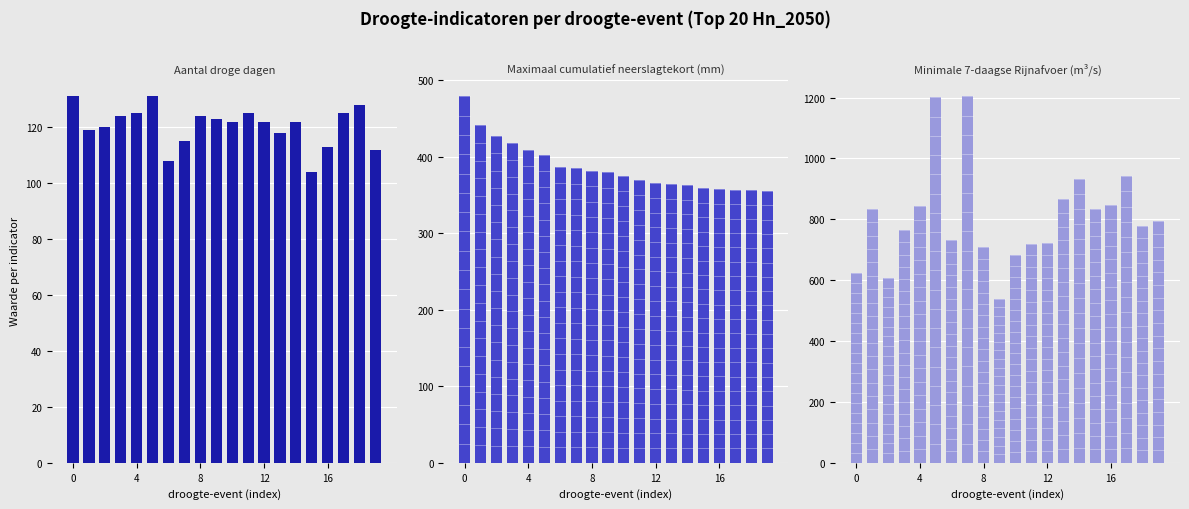

Reading right to left, list all the values displayed in this chart.

Aantal droge dagen: 112.0	128.0	125.0	113.0	104.0	122.0	118.0	122.0	125.0	122.0	123.0	124.0	115.0	108.0	131.0	125.0	124.0	120.0	119.0	131.0
Maximaal cumulatief neerslagtekort (mm): 355.1	355.9	356.7	357.2	358.7	363.0	364.1	365.4	369.4	374.8	379.7	381.5	385.1	386.0	402.7	408.9	417.8	426.7	441.5	478.8
Minimale 7-daagse Rijnafvoer (m3/s): 793.0	778.7	941.1	846.6	834.0	933.2	867.5	720.7	719.3	682.6	539.5	708.5	1204.0	731.7	1200.9	843.2	764.3	607.8	834.0	623.4